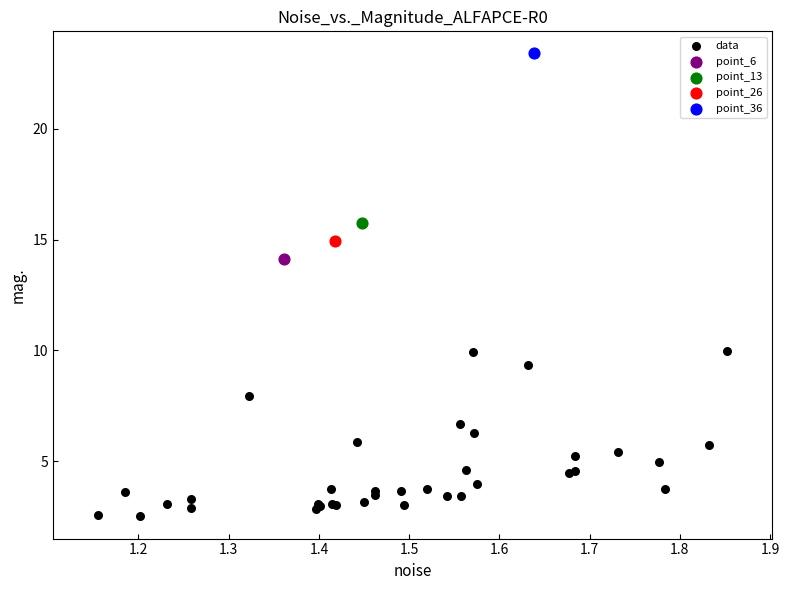

What are all the series names shown in the legend?

data, point_6, point_13, point_26, point_36